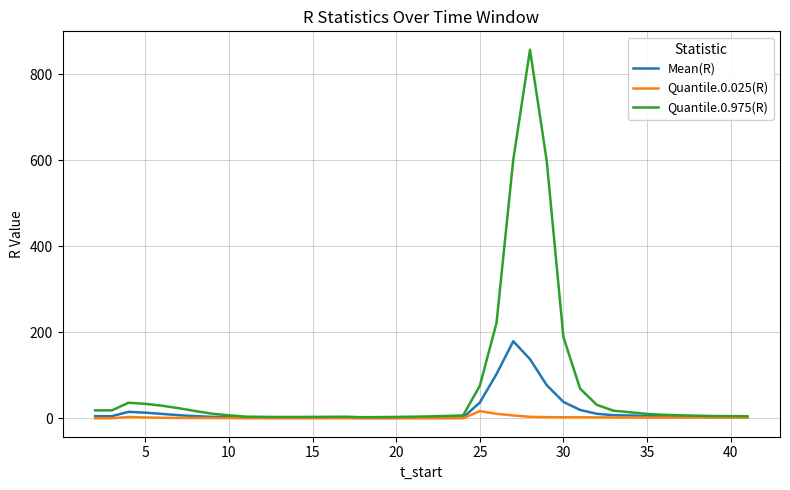

Which series has the widest spread of values?

Quantile.0.975(R)